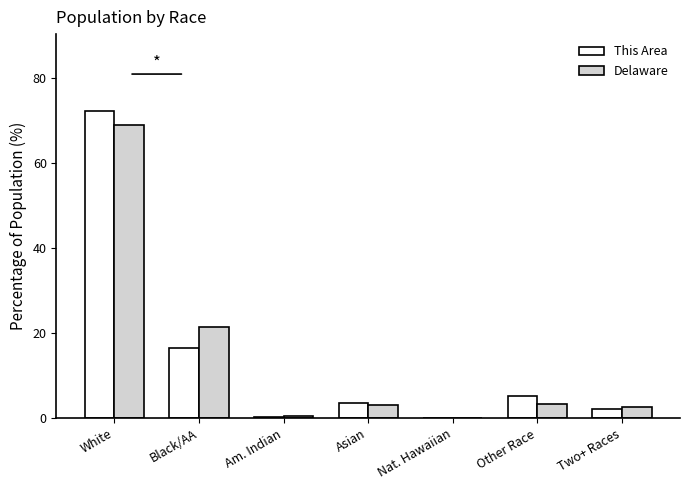

What is the sum of the This Area values at Other Race and Nat. Hawaiian?

5.1